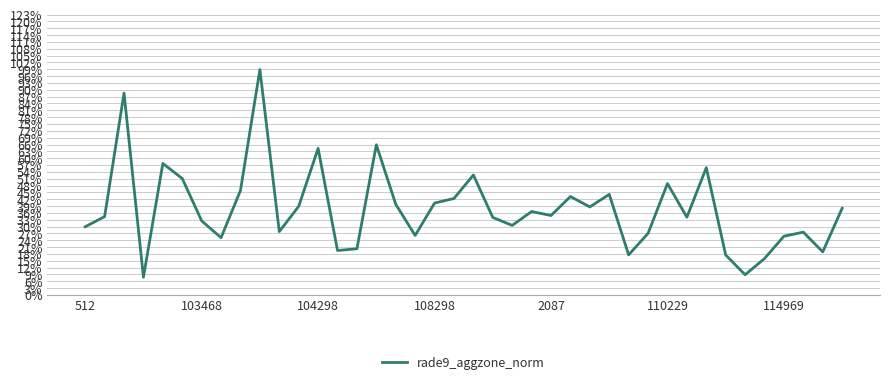

Does the chart display data point markers on the line(s)?

No